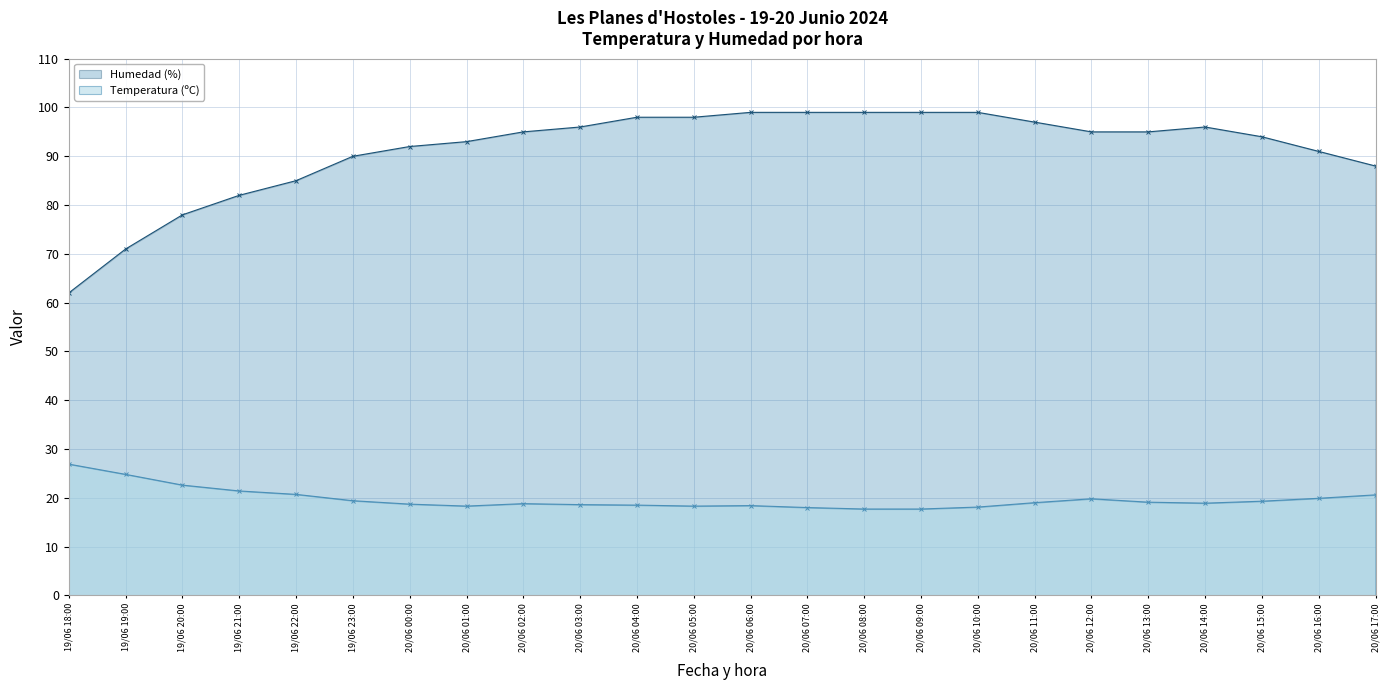

At how many categories does at least one series exceed 21?

24